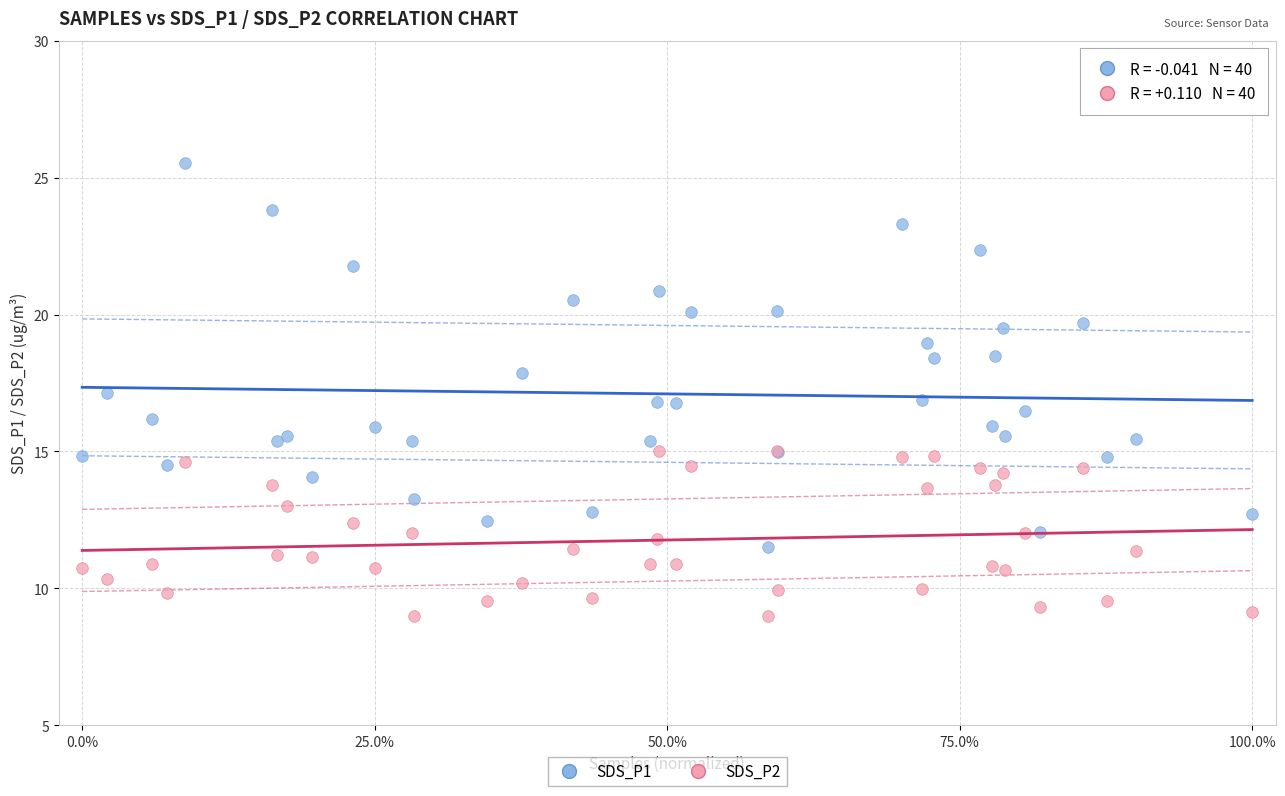

Which series has the widest spread of Y values?

SDS_P1